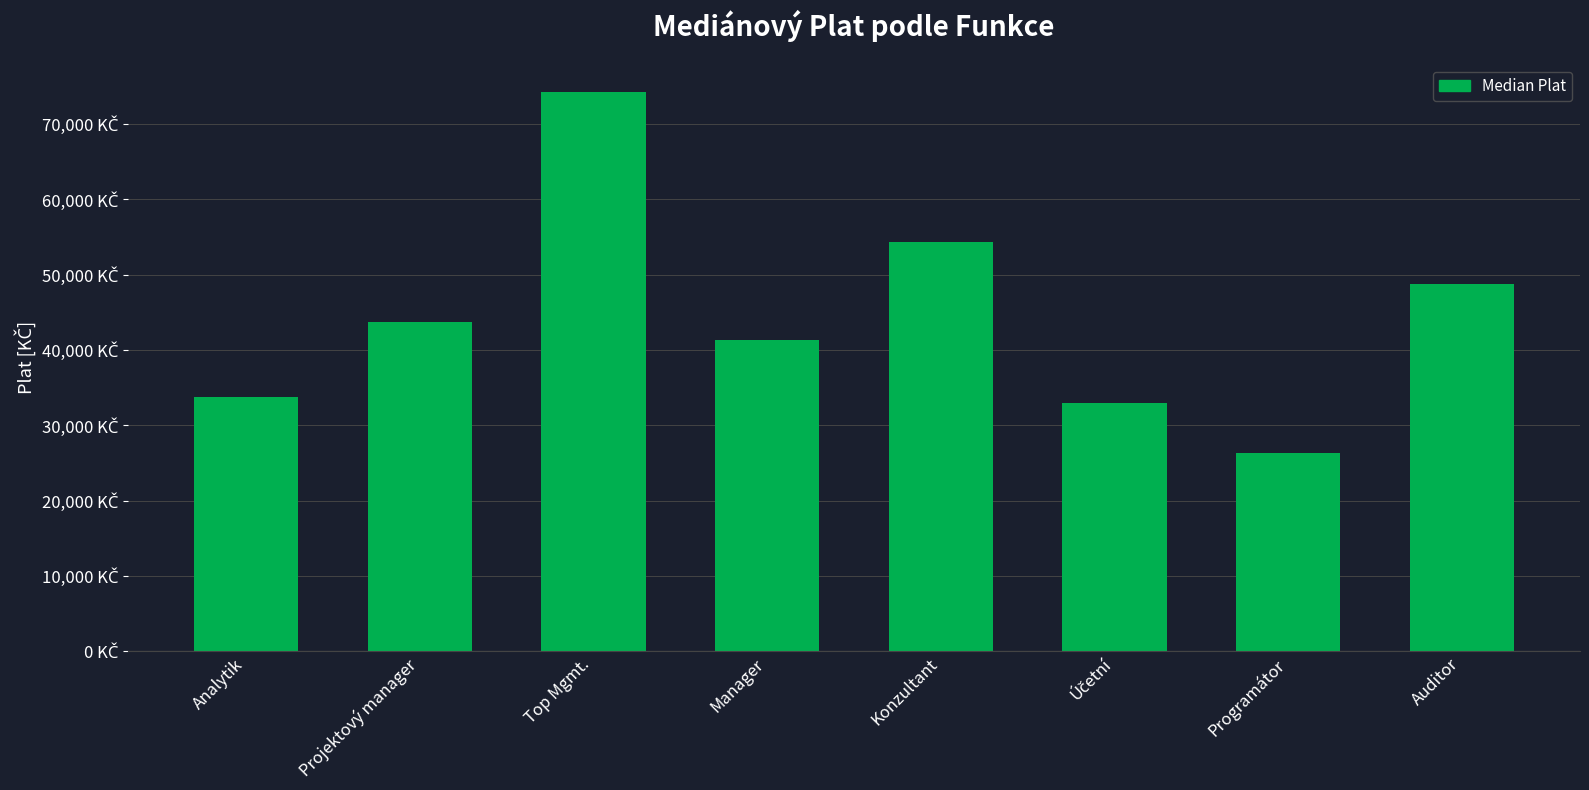

Rank the categories by value from highest to lowest.

Top Mgmt., Konzultant, Auditor, Projektový manager, Manager, Analytik, Účetní, Programátor